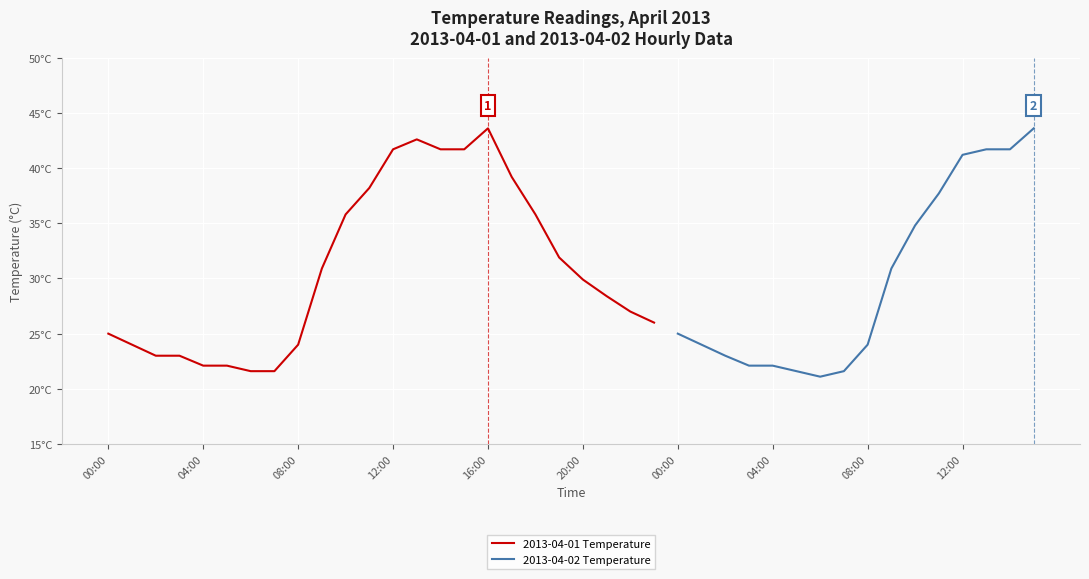

True or false: Daily Avg Temp and Daily Max Temp intersect in this chart.

False